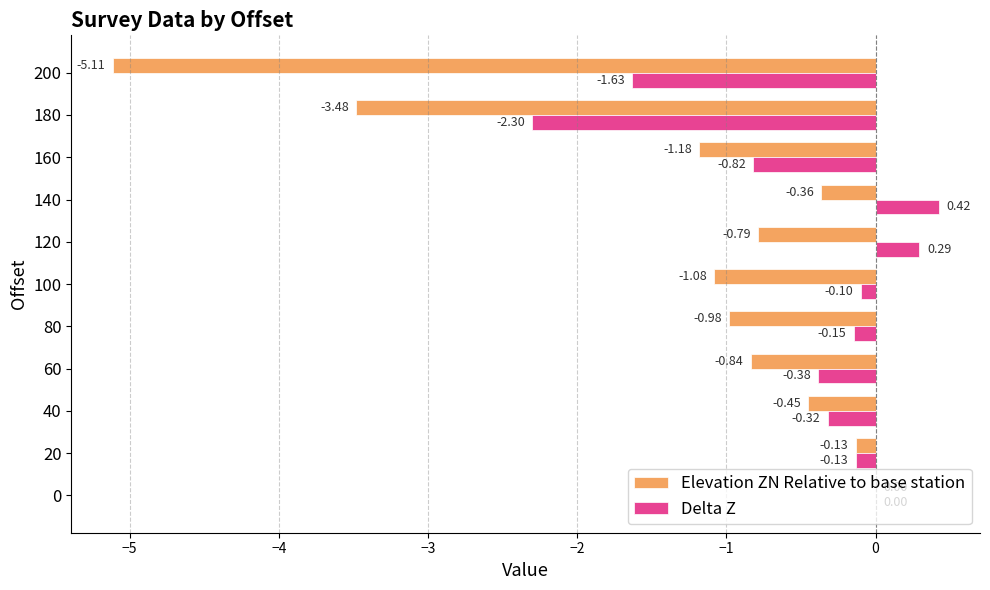

Which series has the largest total across all categories?

Delta Z